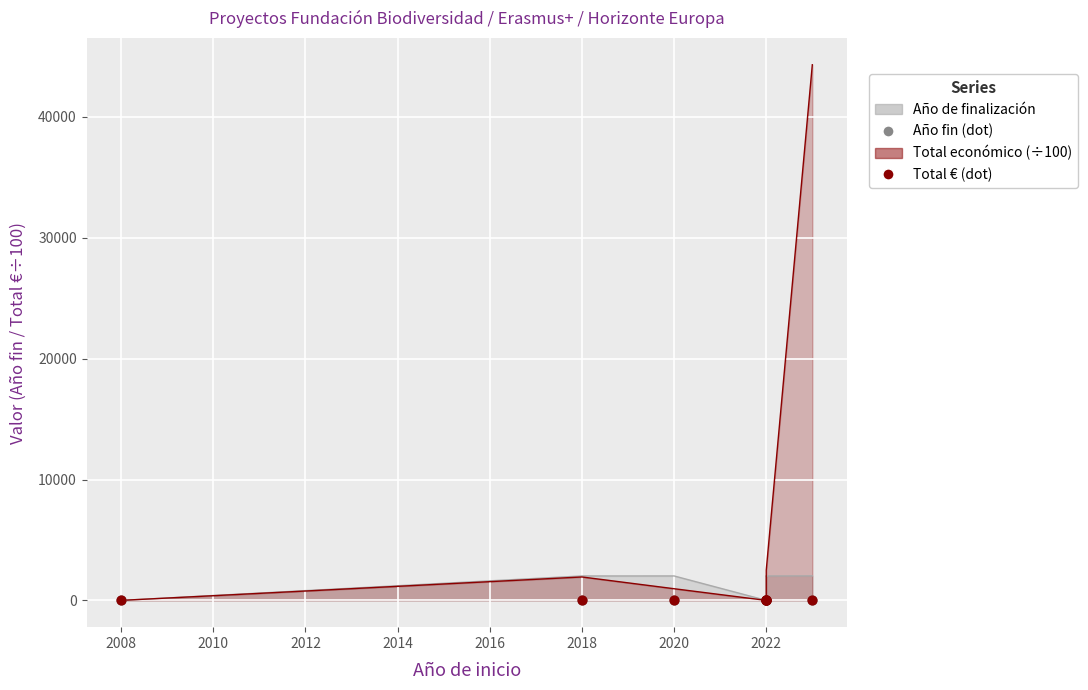

Which has a higher value, 2020 or 2022?

2020